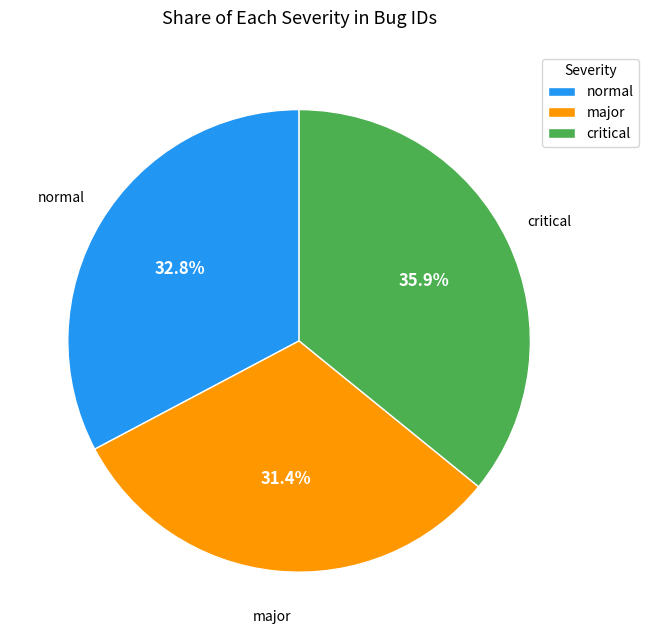

The critical slice represents 27% of the pie. True or false?

False